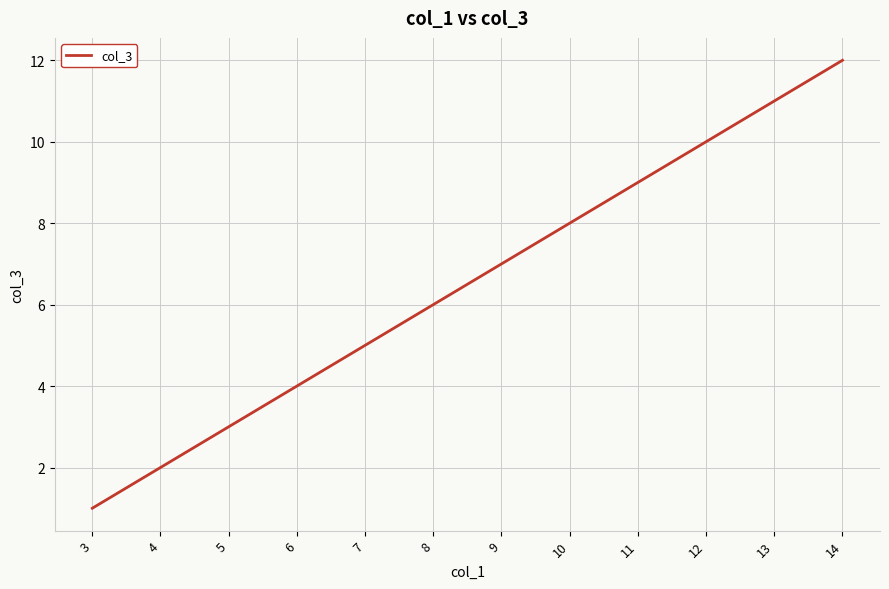

What is the difference between the maximum and minimum values?

11